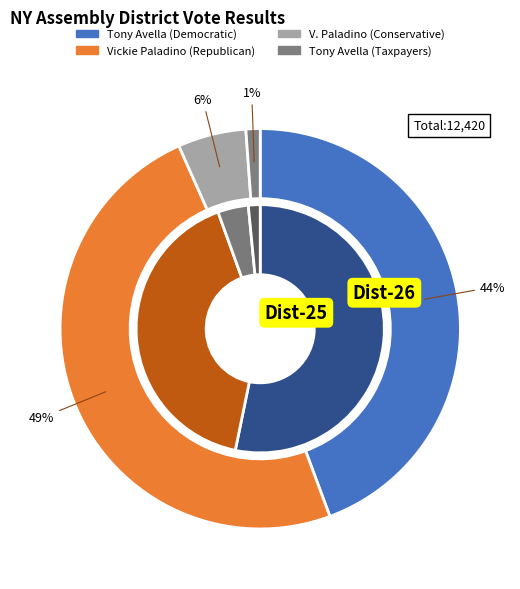

Count the number of slices in the pie.

2